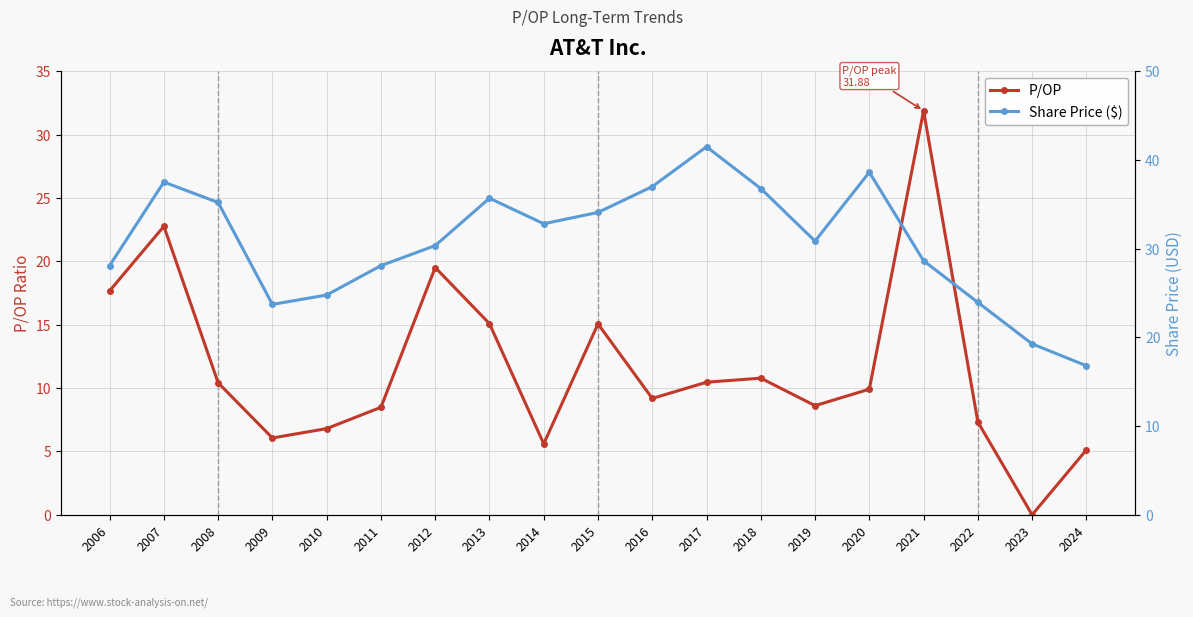

How many lines are shown in the chart?

2